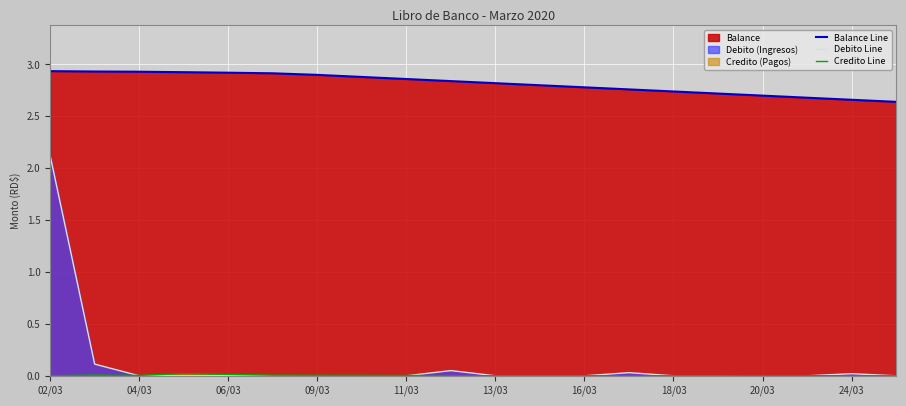

What is the sum of all Credito Line values?

0.1